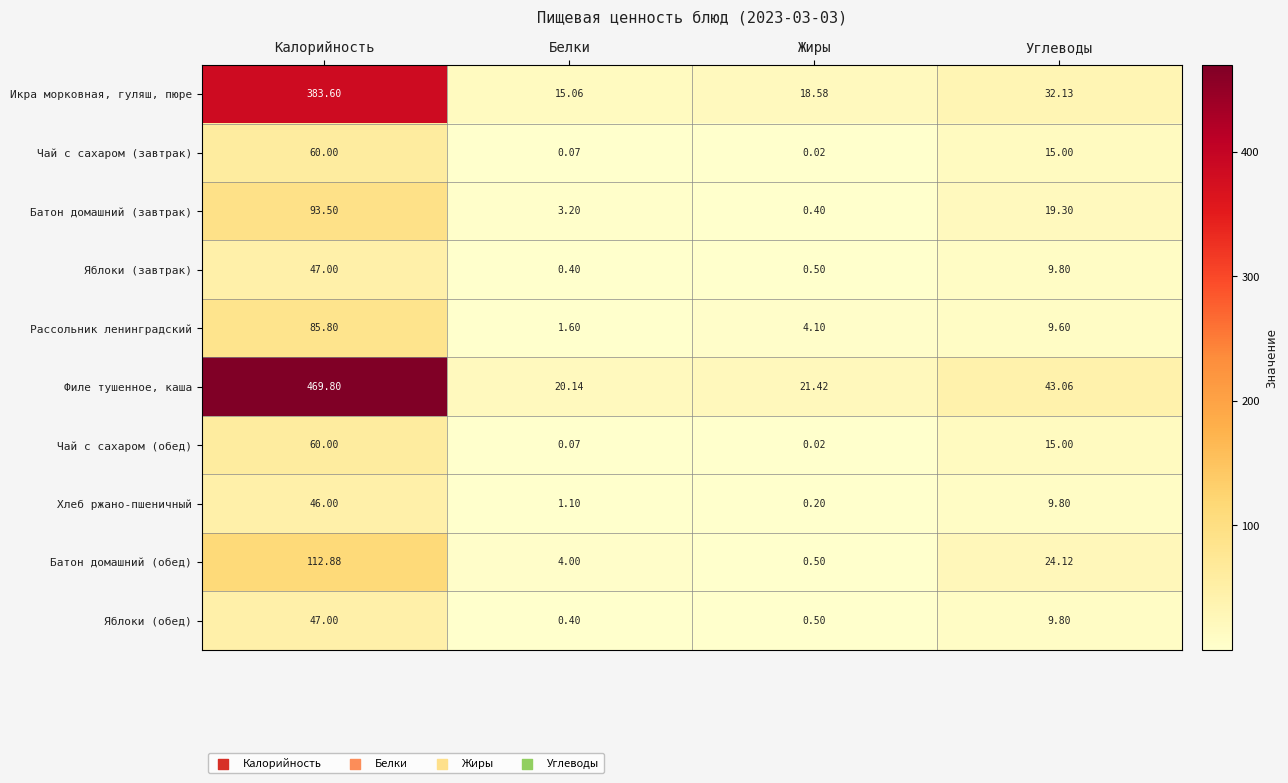

List the labels in order of Яблоки (обед) value, smallest first.

Белки, Жиры, Углеводы, Калорийность